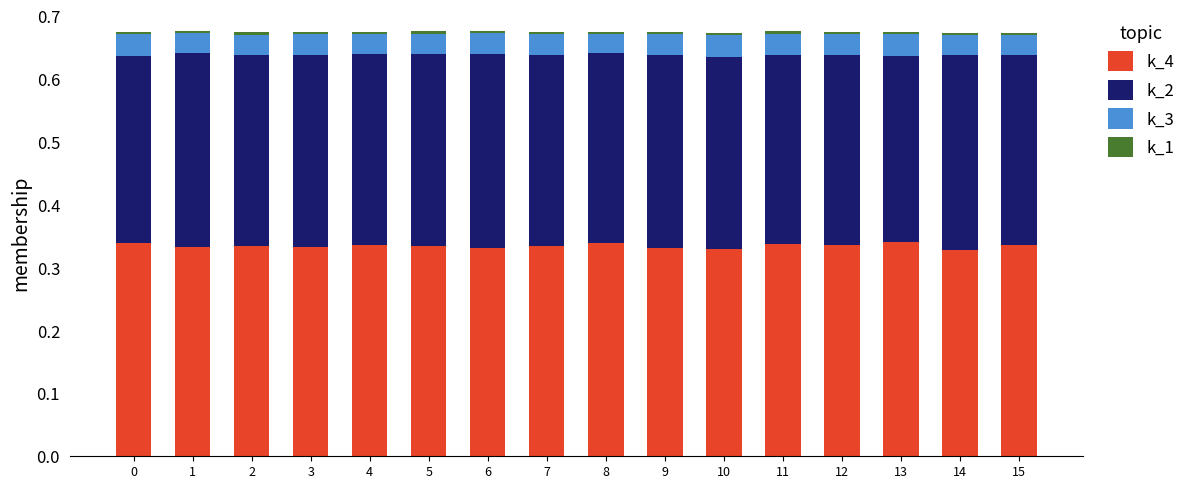

True or false: k_4 has a value of 0.5 at 3.

False